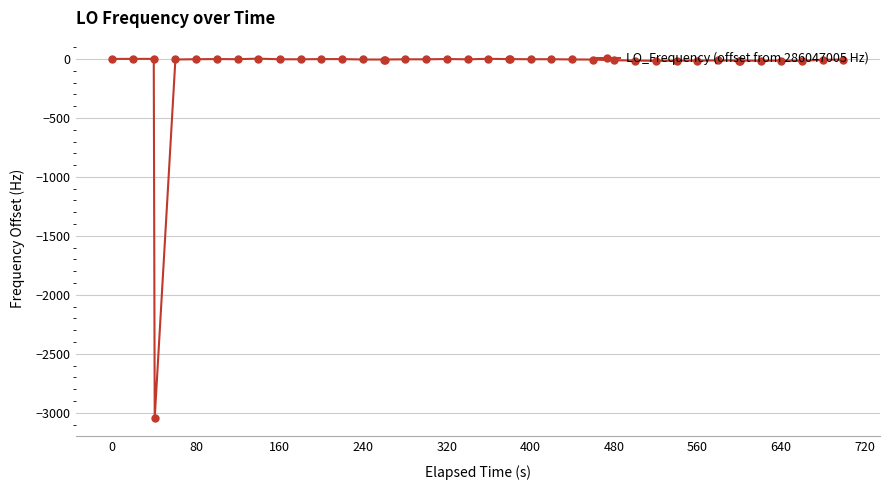

What is the average value?

-81.9